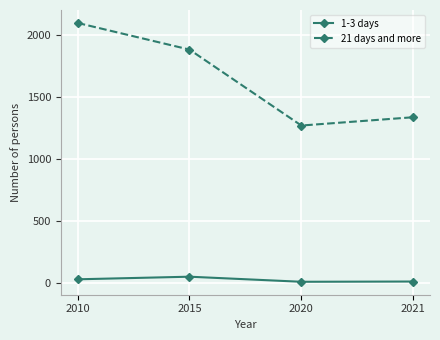

Where does the 21 days and more series first go above 1880?

2010